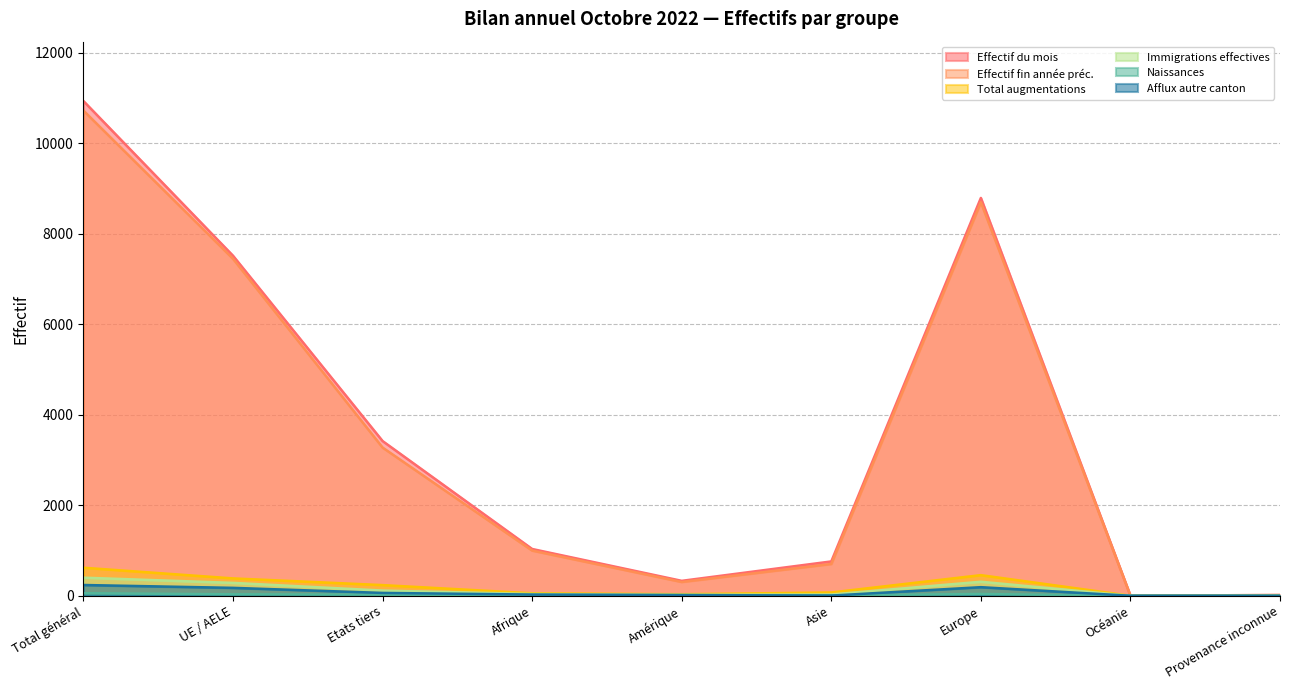

True or false: Immigrations effectives and Naissances intersect in this chart.

False